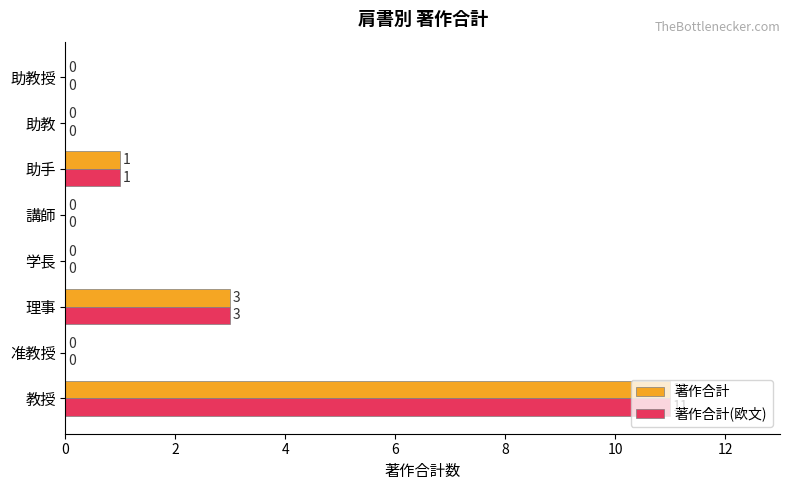

What is the sum of all 著作合計 values?

15